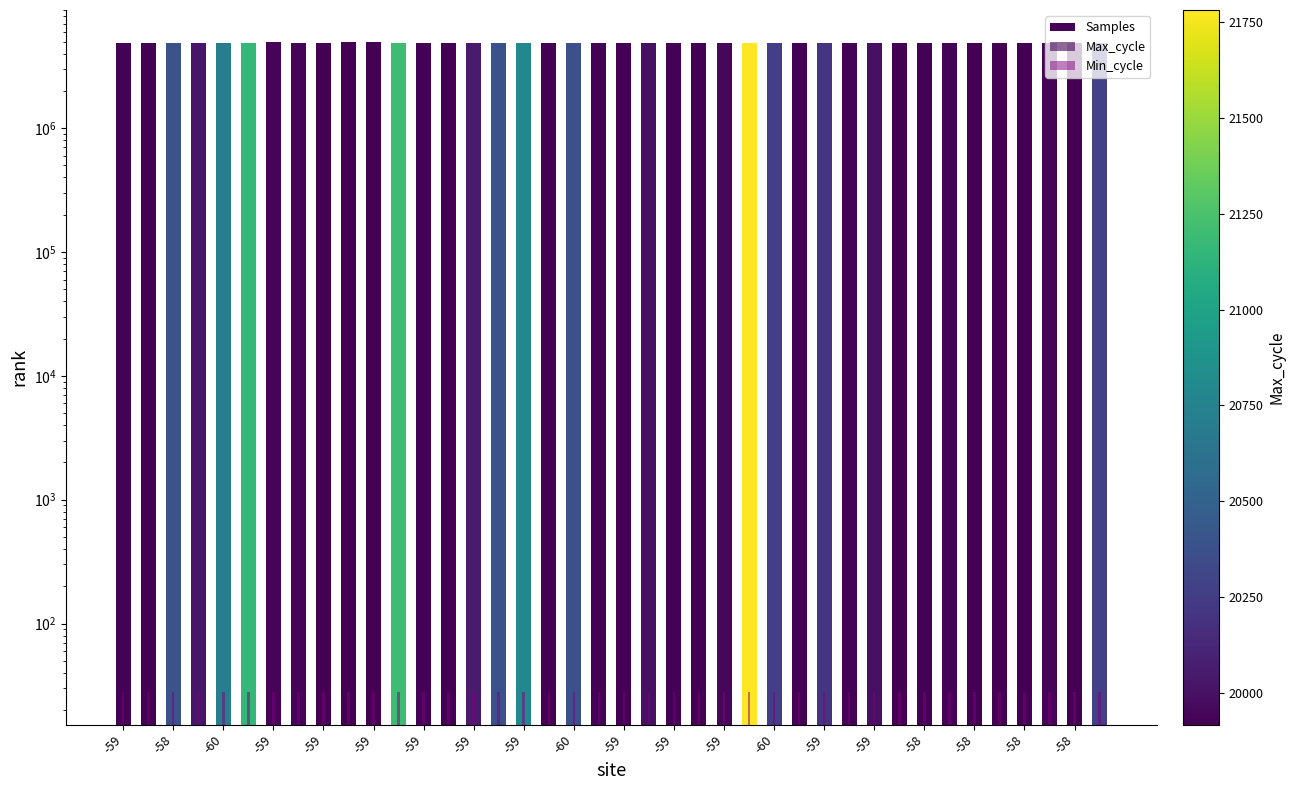

What is the greatest value displayed?

4921134